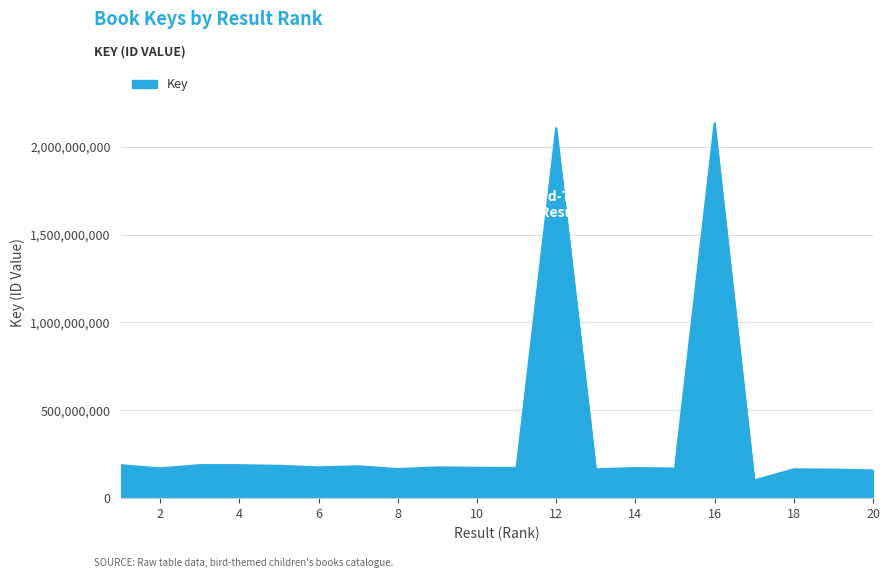

What is the maximum value shown in the chart?

2133178307